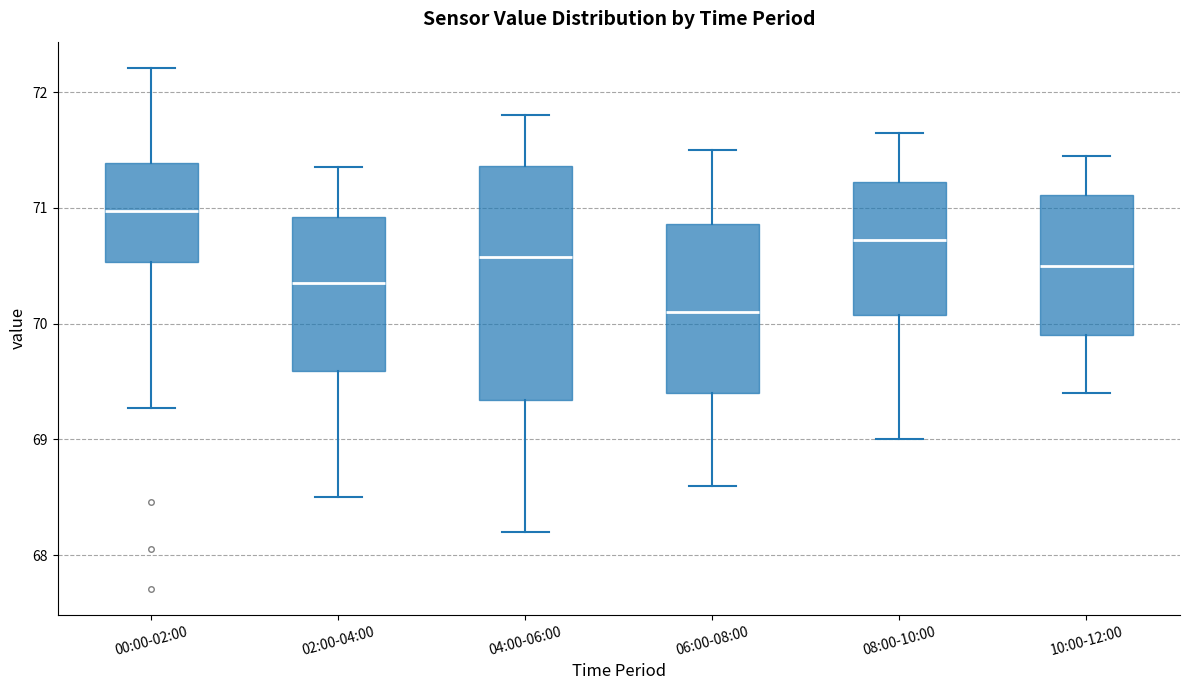

Reading left to right, transcribe this box plot: for each box, give where its median line is, the range the box spans, and where its two whiskers end, as read against the y-axis. The values are not printed on the chart, so give them approximately, as read against the axis.

00:00-02:00: median 71.0, box 70.5 to 71.4, whiskers 69.3 to 72.2
02:00-04:00: median 70.4, box 69.6 to 70.9, whiskers 68.5 to 71.4
04:00-06:00: median 70.6, box 69.3 to 71.4, whiskers 68.2 to 71.8
06:00-08:00: median 70.1, box 69.4 to 70.9, whiskers 68.6 to 71.5
08:00-10:00: median 70.7, box 70.1 to 71.2, whiskers 69.0 to 71.7
10:00-12:00: median 70.5, box 69.9 to 71.1, whiskers 69.4 to 71.5